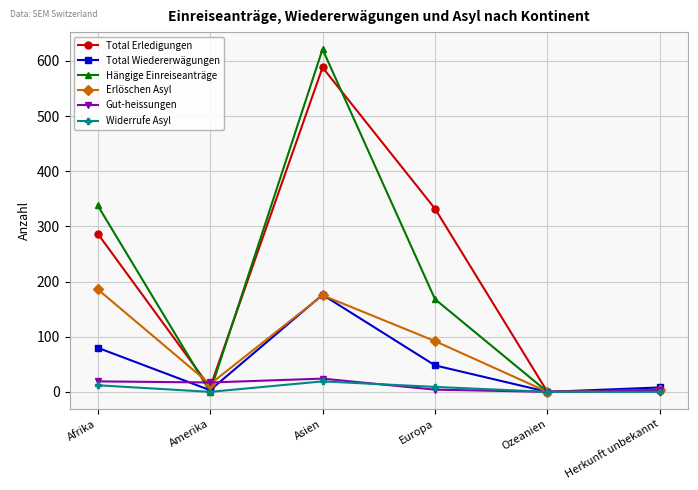

What is the difference between the maximum and minimum values in the Total Erledigungen series?

588